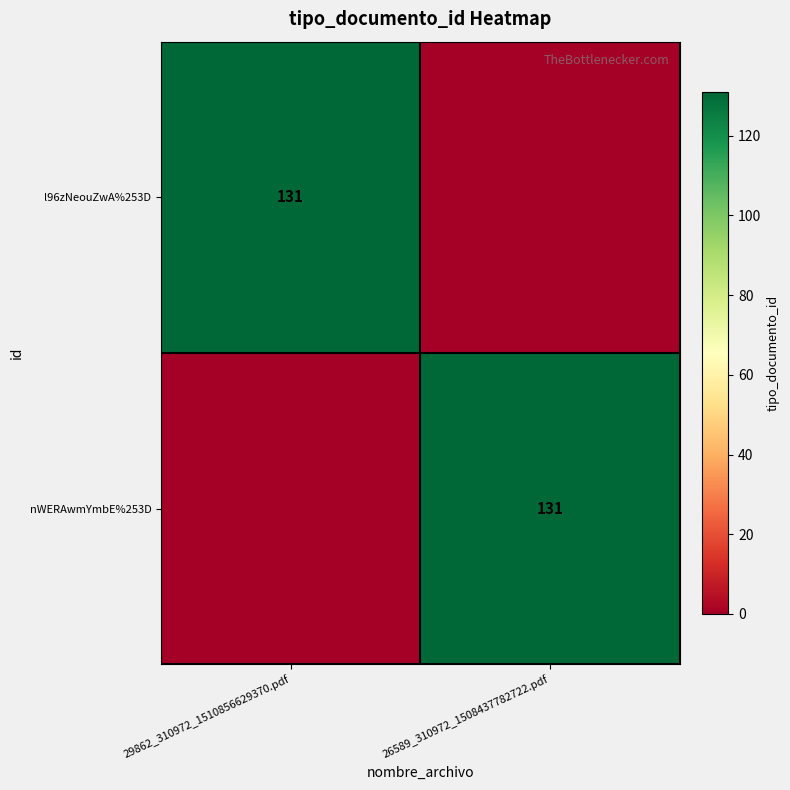

What is the total value across all series at 26589_310972_1508437782722.pdf?

131